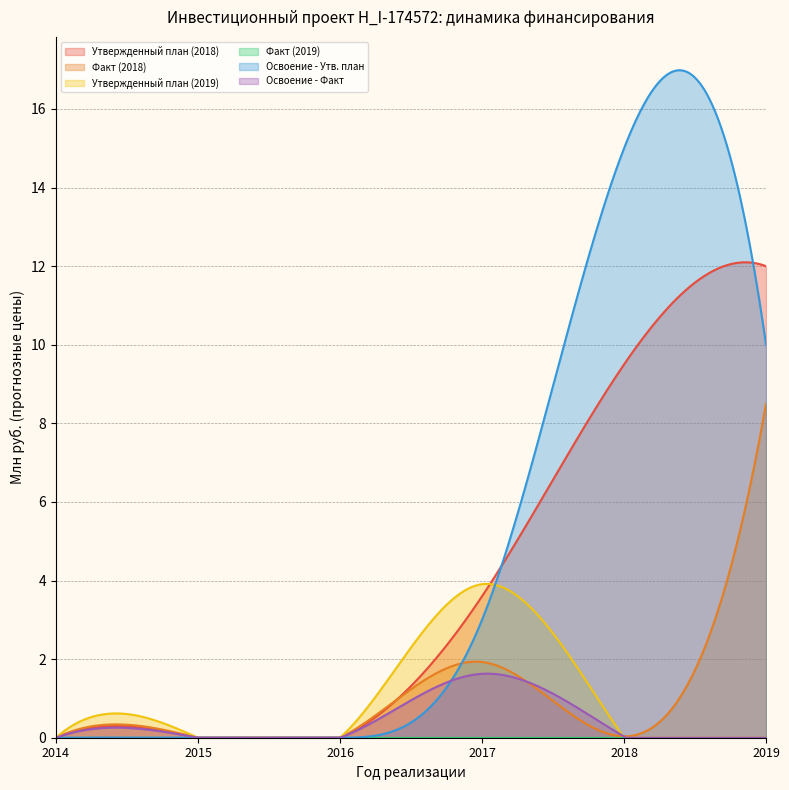

At which label is Утвержденный план (2018) closest to 6?

2017